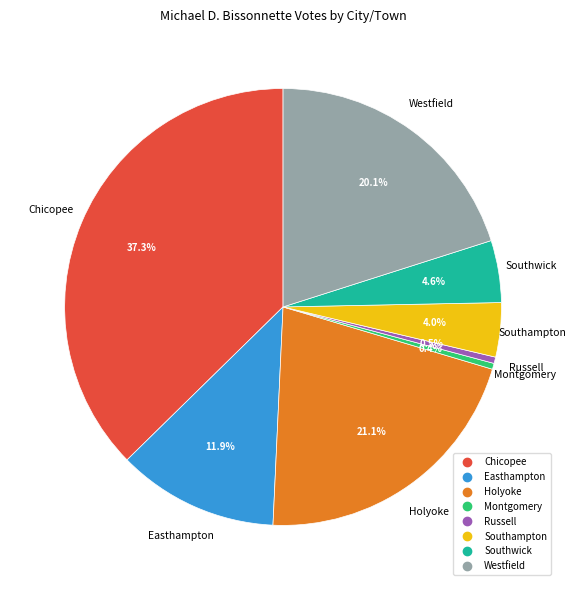

To the nearest percent, what is the difference between the Southampton and Russell slice percentages?

4%